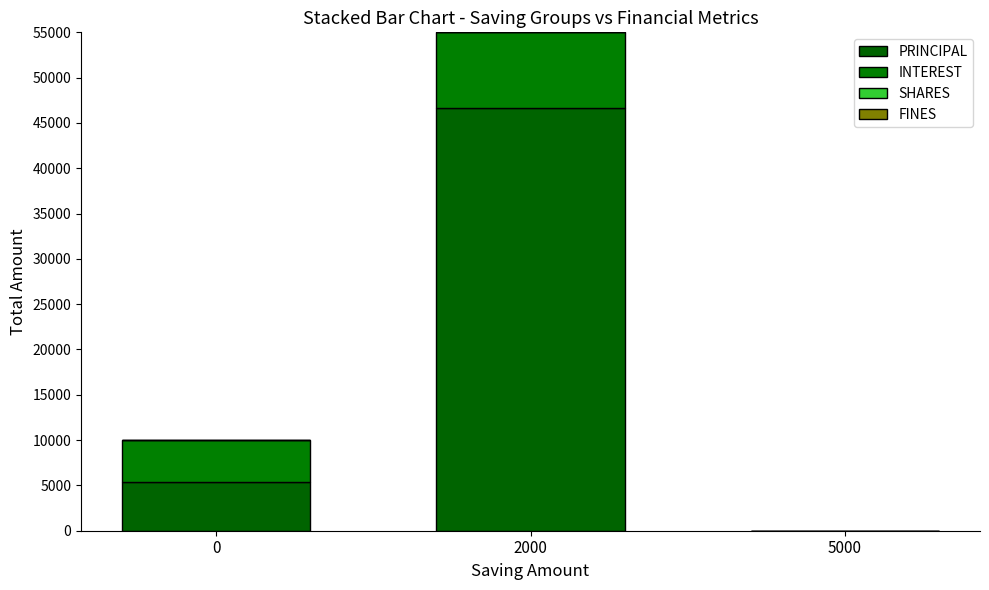

Count the number of data series in this chart.

3